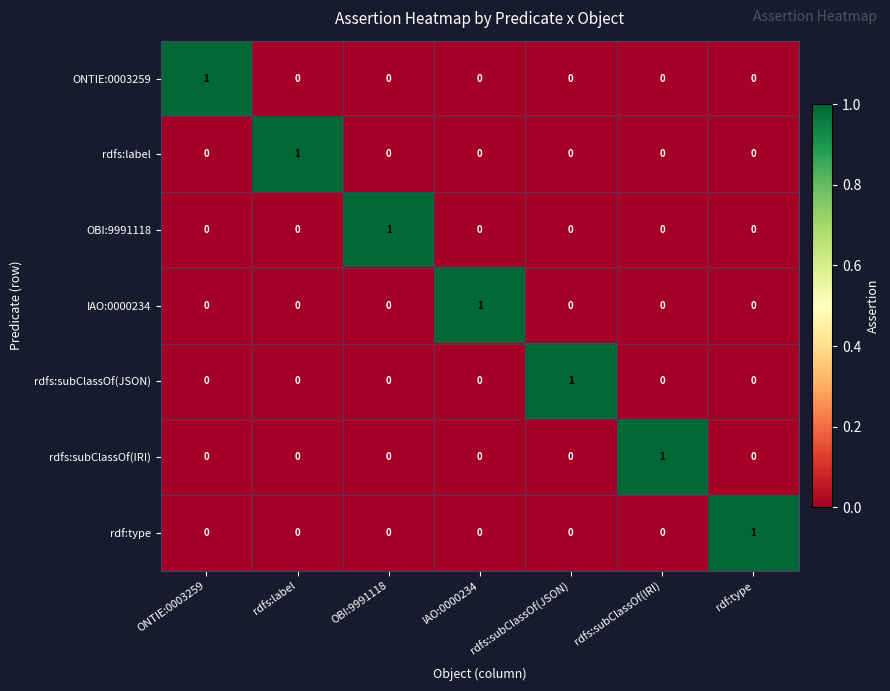

How many rdfs:label values are between 0 and 1?

7